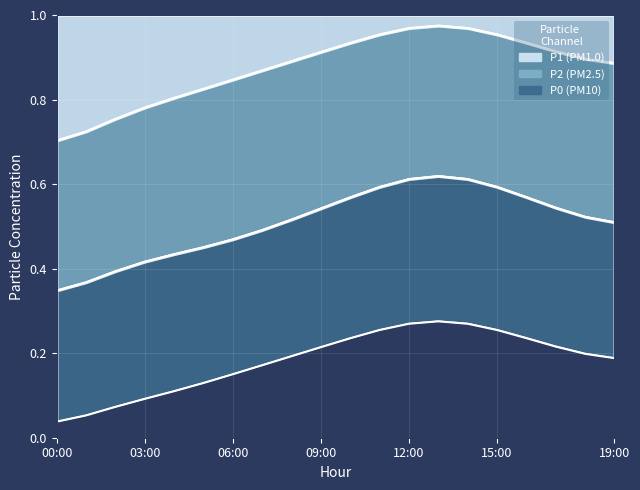

Between 04:00 and 18:00, which series saw the biggest shift?

P1